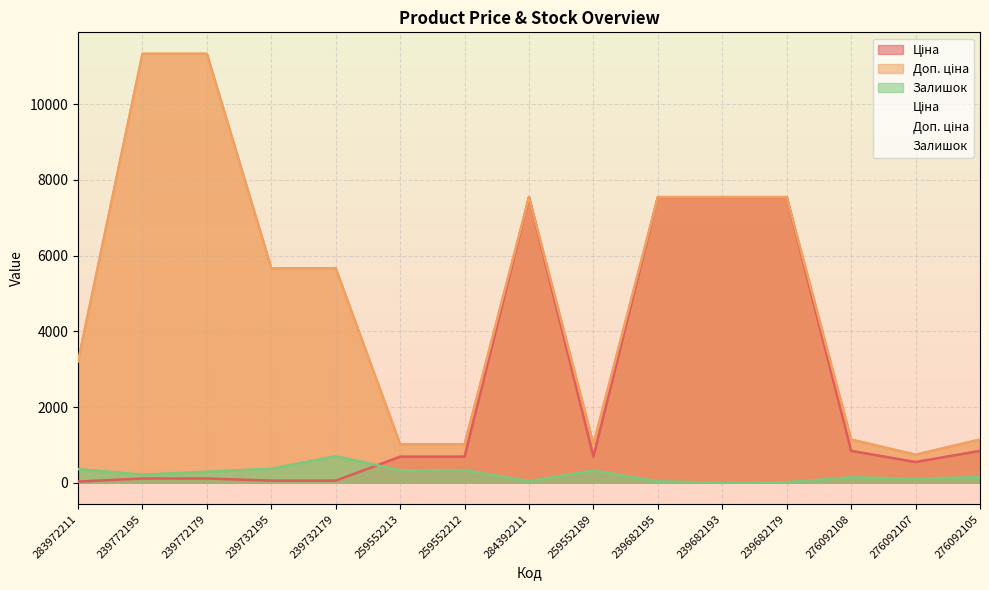

What is the sum of all Доп. ціна values?

73470.0